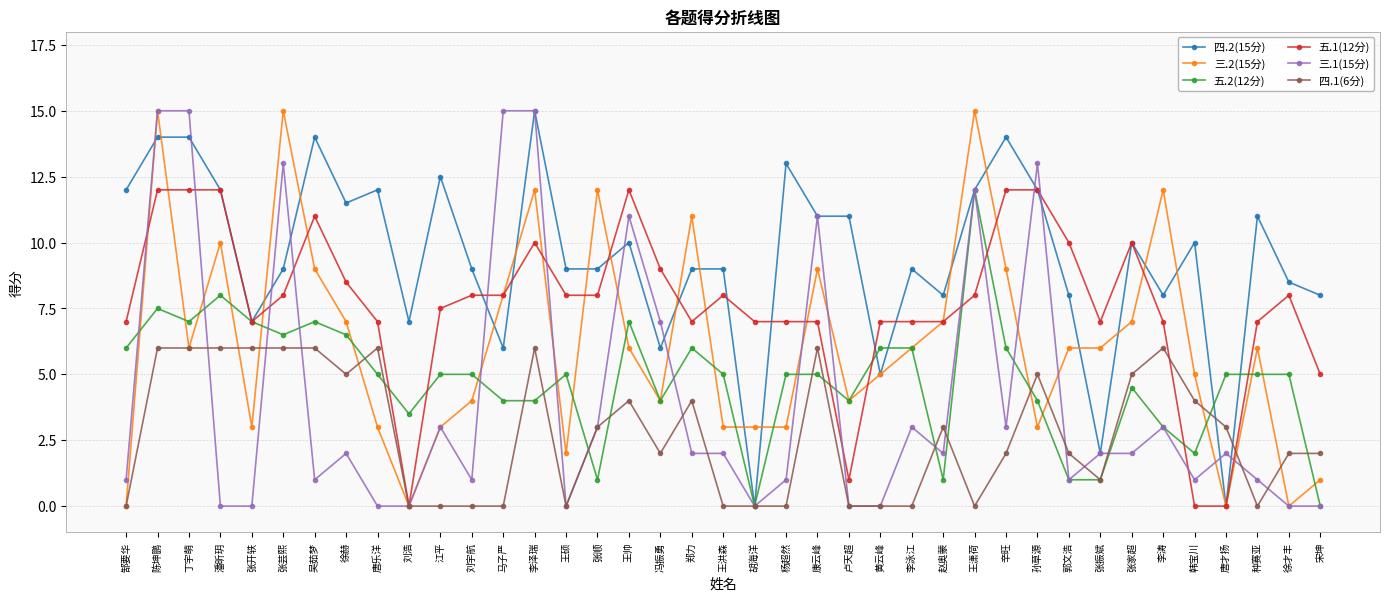

At which category is the sum across all series the highest?

陈坤鹏